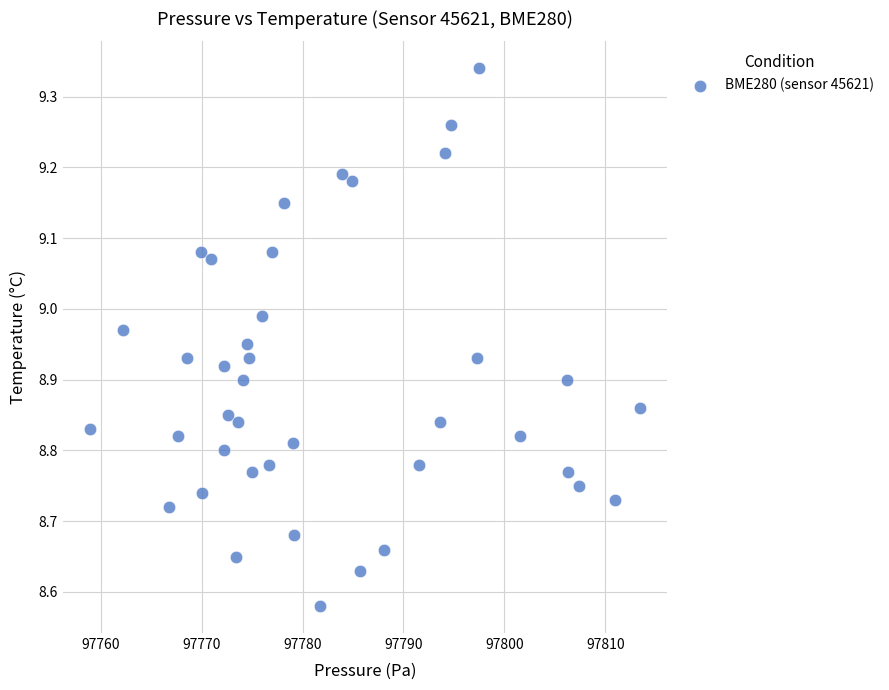

What is the range of Y values (max minus min)?

0.8